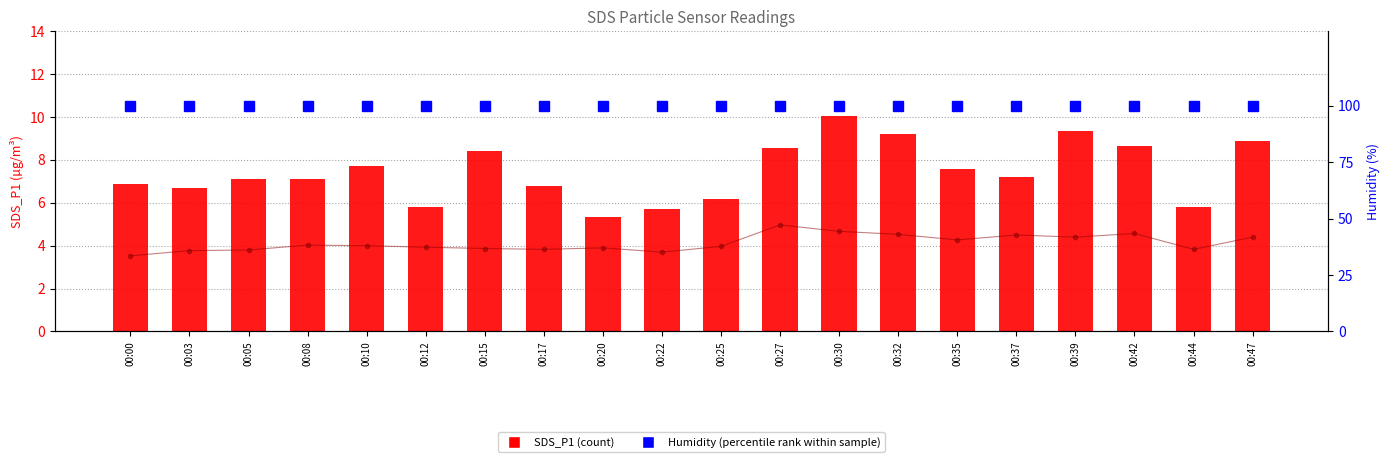

Between 00:12 and 00:30, which series saw the biggest shift?

SDS_P1